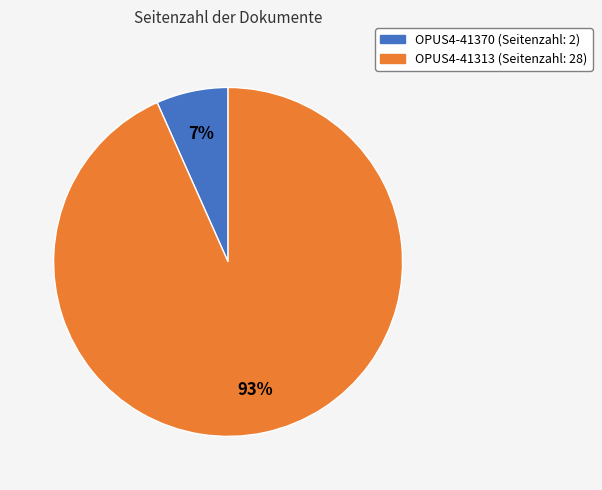

True or false: OPUS4-41313 accounts for 93% of the total.

True